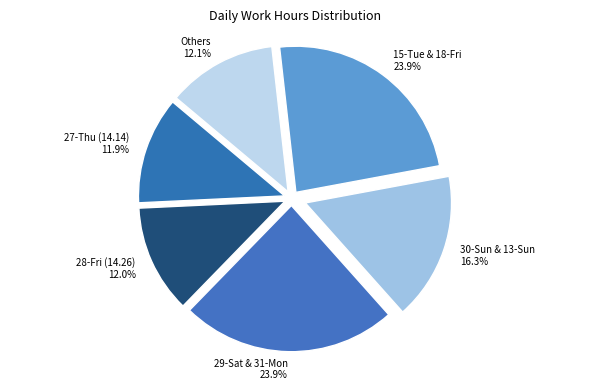

Do 29-Sat & 31-Mon and 27-Thu (14.14) together represent more than half of the pie?

No